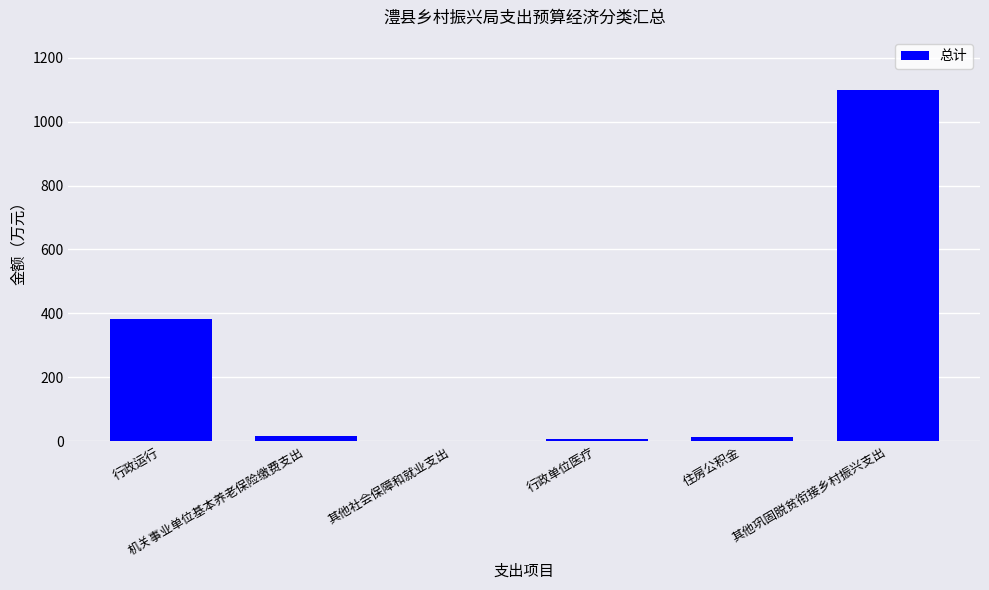

True or false: the data shows 17.7 at 机关事业单位基本养老保险缴费支出.

True